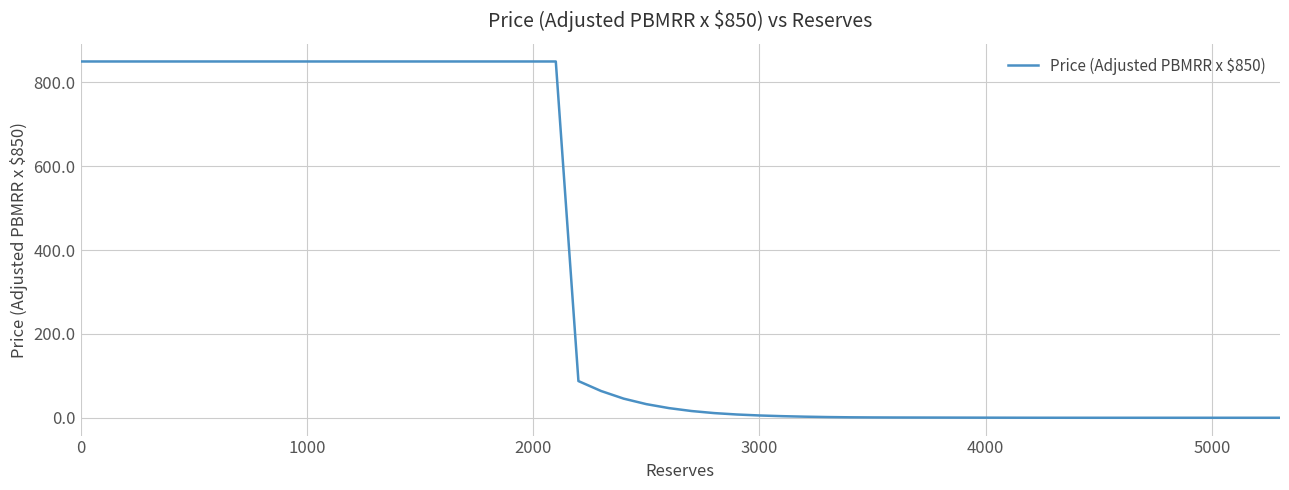

What is the greatest value displayed?

850.0